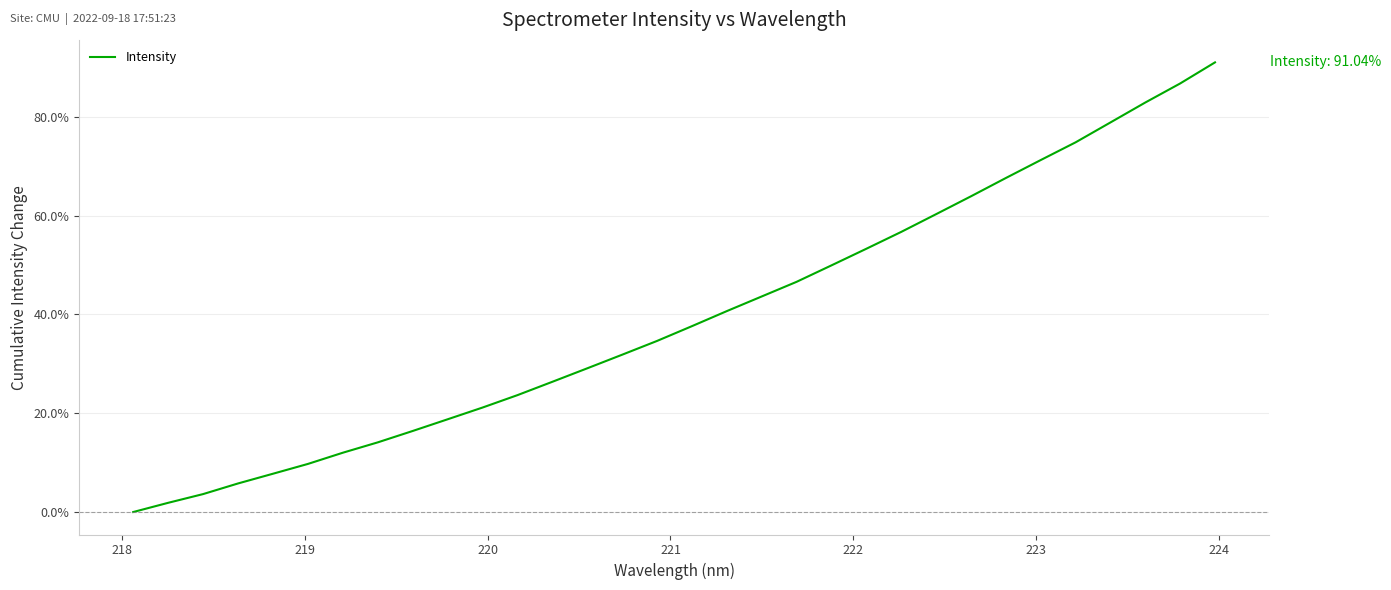

What is the maximum value shown in the chart?

91.0